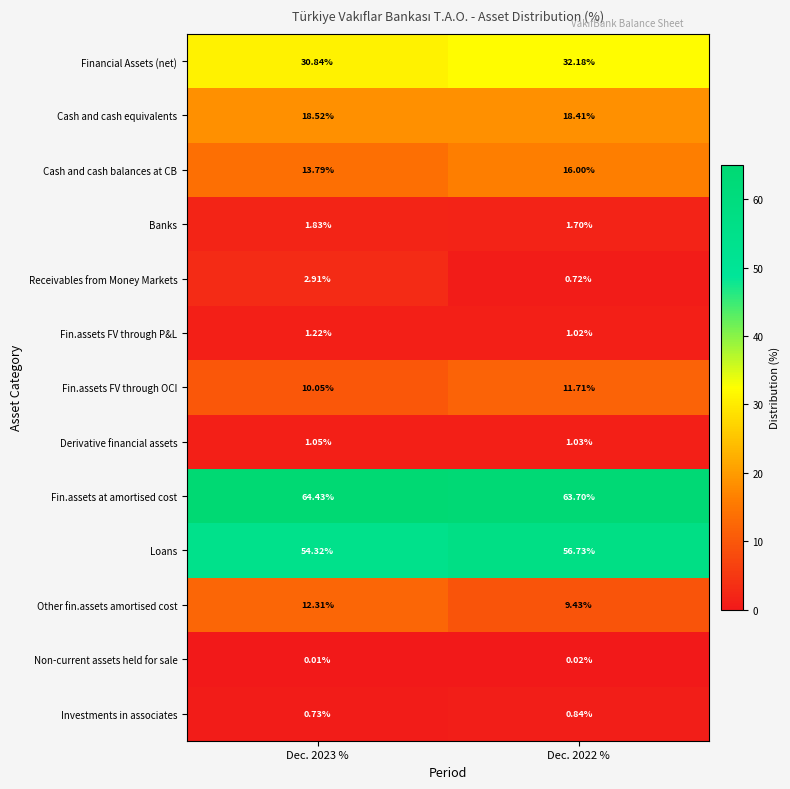

At which category is the sum across all series the highest?

Dec. 2022 %